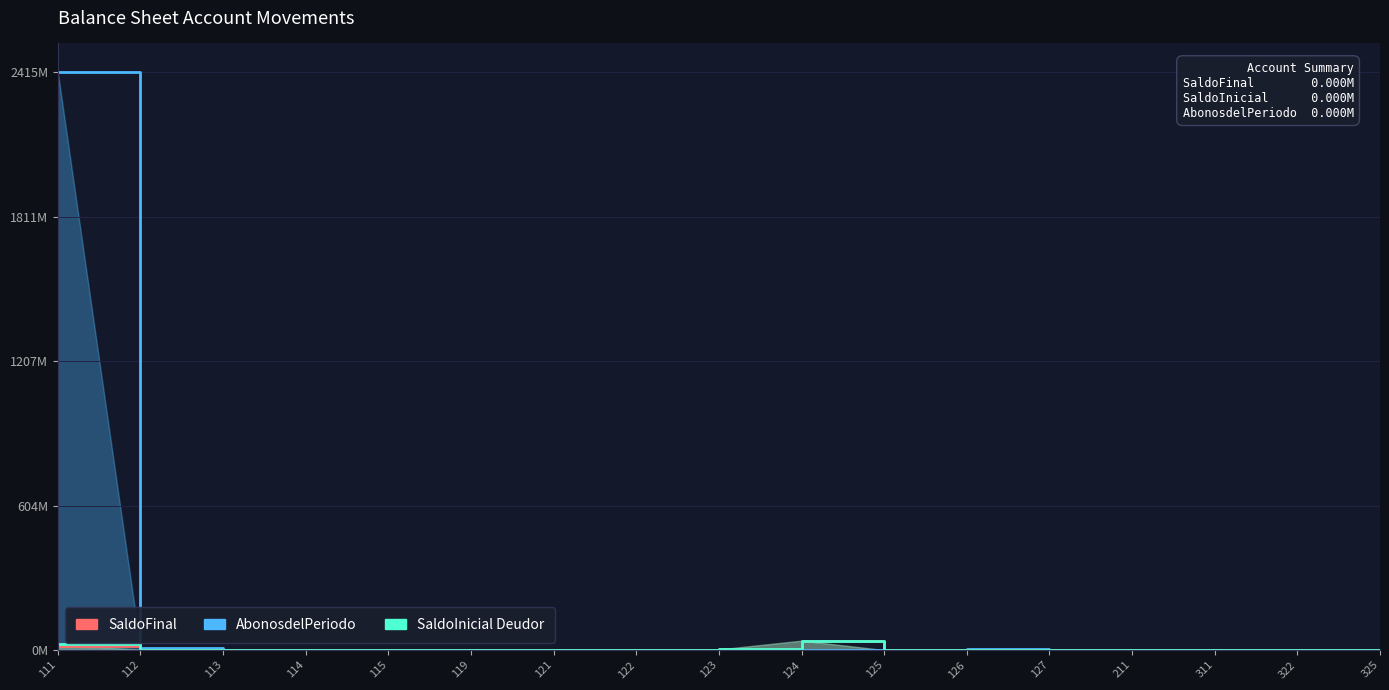

Reading left to right, transcribe all the data shown in this chart.

AbonosdelPeriodo: 111=2414891815.0	112=8455266.1	113=0.0	114=0.0	115=0.0	119=0.0	121=0.0	122=0.0	123=0.0	124=0.0	125=0.0	126=3283095.8	127=0.0	211=1443098.7	311=0.0	322=221026.4	325=0.0
SaldoInicial Deudor: 111=16636986.2	112=2089778.6	113=0.0	114=0.0	115=0.0	119=0.0	121=0.0	122=0.0	123=2410000.0	124=39136702.3	125=0.0	126=0.0	127=0.0	211=0.0	311=0.0	322=0.0	325=0.0
SaldoFinal: 111=24776560.9	112=1033264.3	113=0.0	114=0.0	115=0.0	119=0.0	121=0.0	122=0.0	123=2410000.0	124=39136702.3	125=0.0	126=0.0	127=0.0	211=0.0	311=0.0	322=0.0	325=0.0